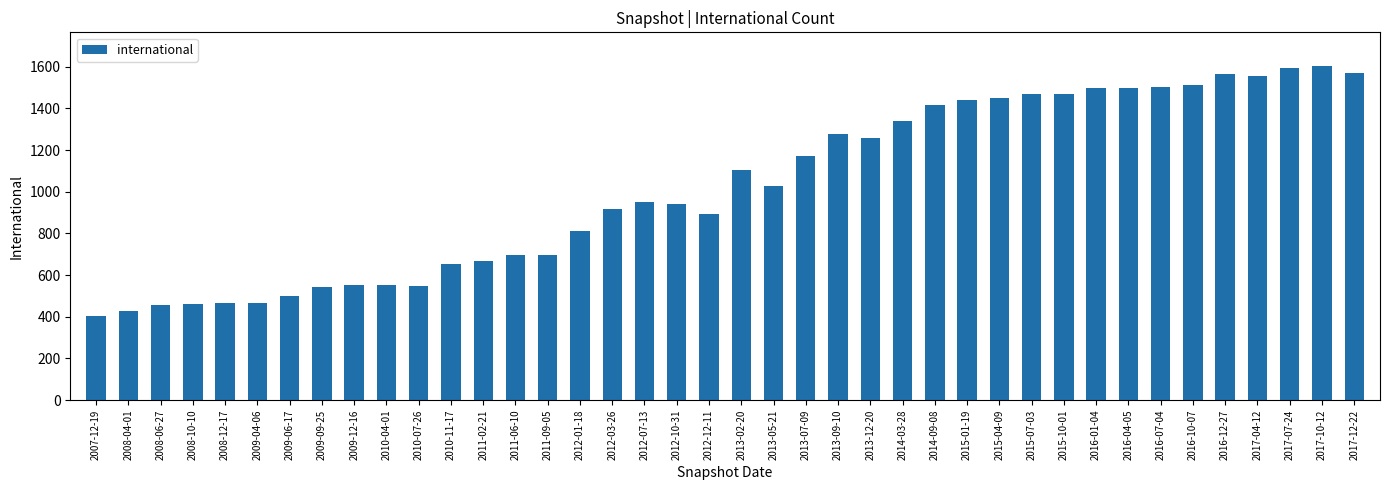

What is the label of the 39th bar from the left?

2017-10-12